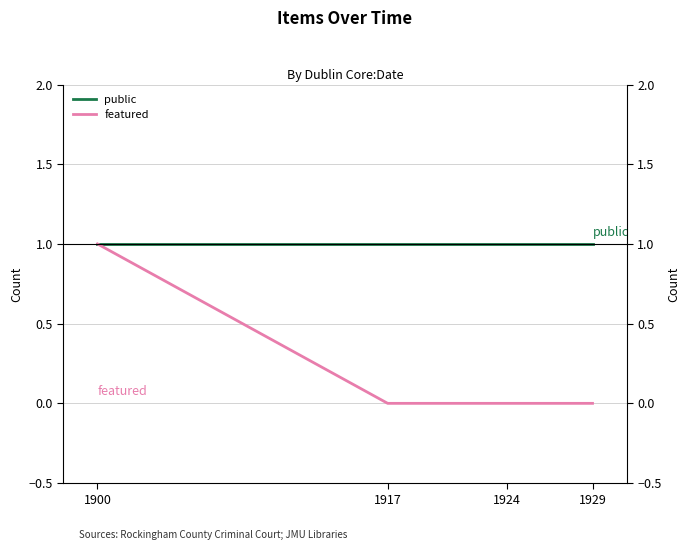

The value of featured at 1900 is 1. True or false?

False